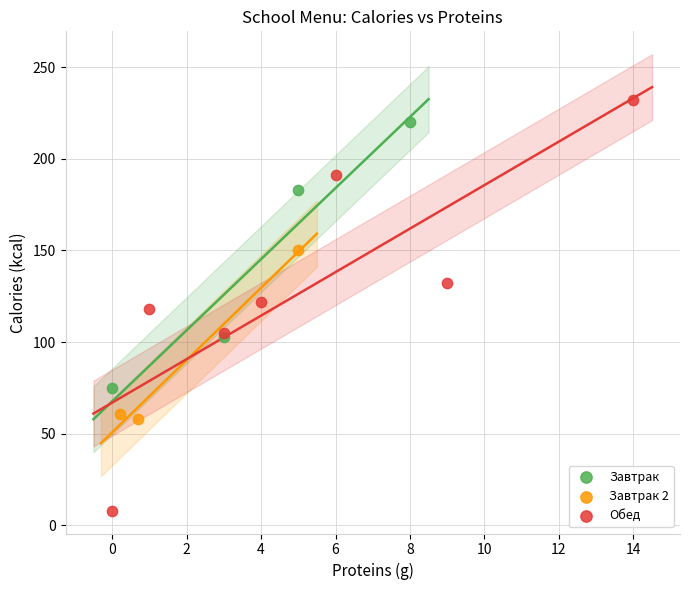

Which series contains the lowest Y value?

Обед